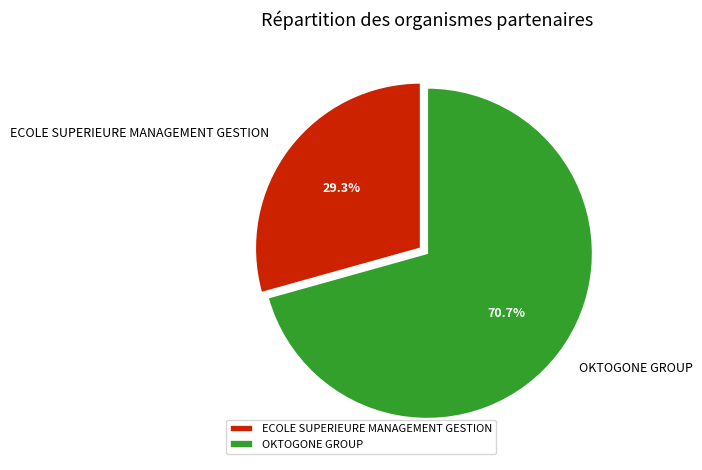

Which slice is the largest?

OKTOGONE GROUP